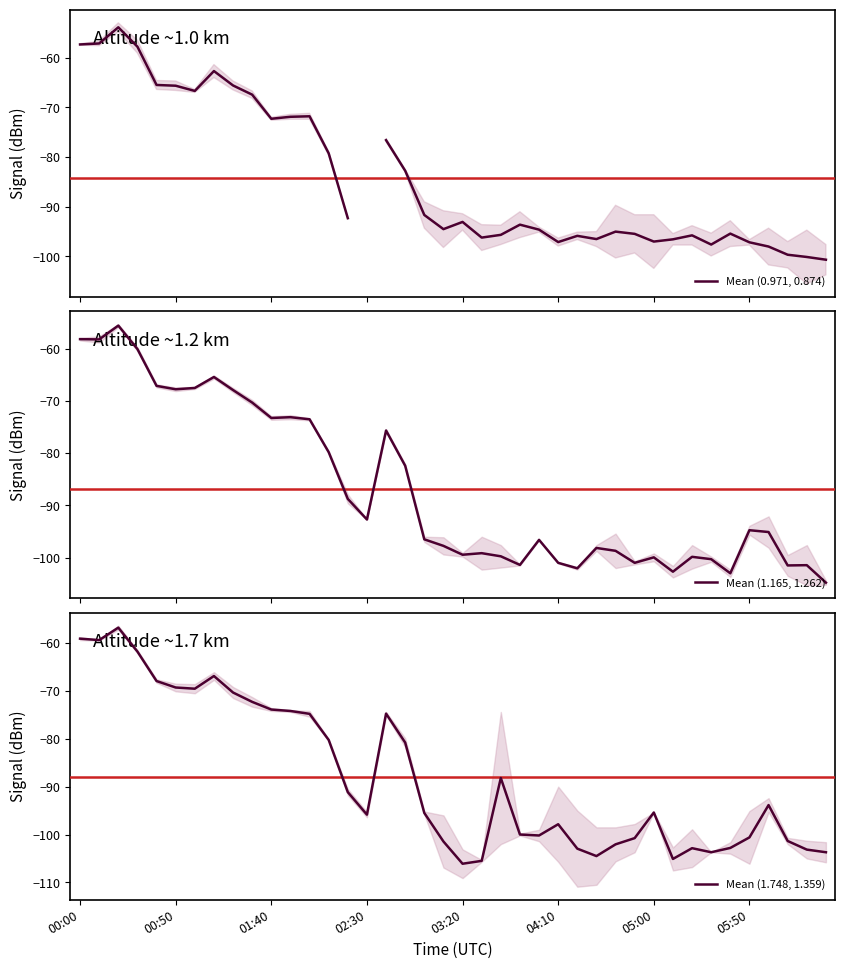

True or false: Mean (1.748, 1.359) and Mean (0.971, 0.874) intersect in this chart.

True